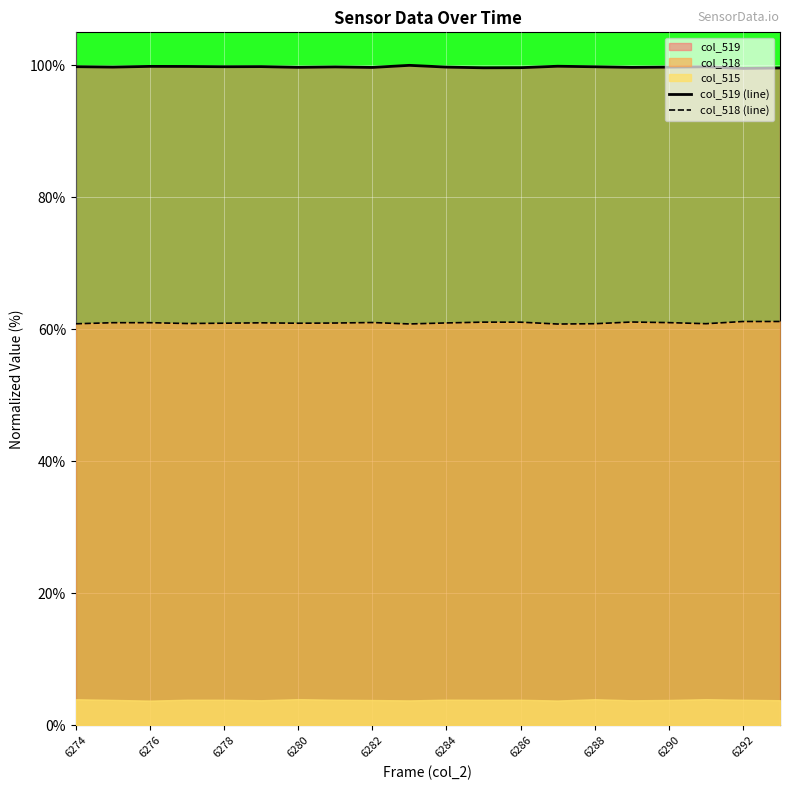

What is the highest value of the col_518 (line) series?

61.2